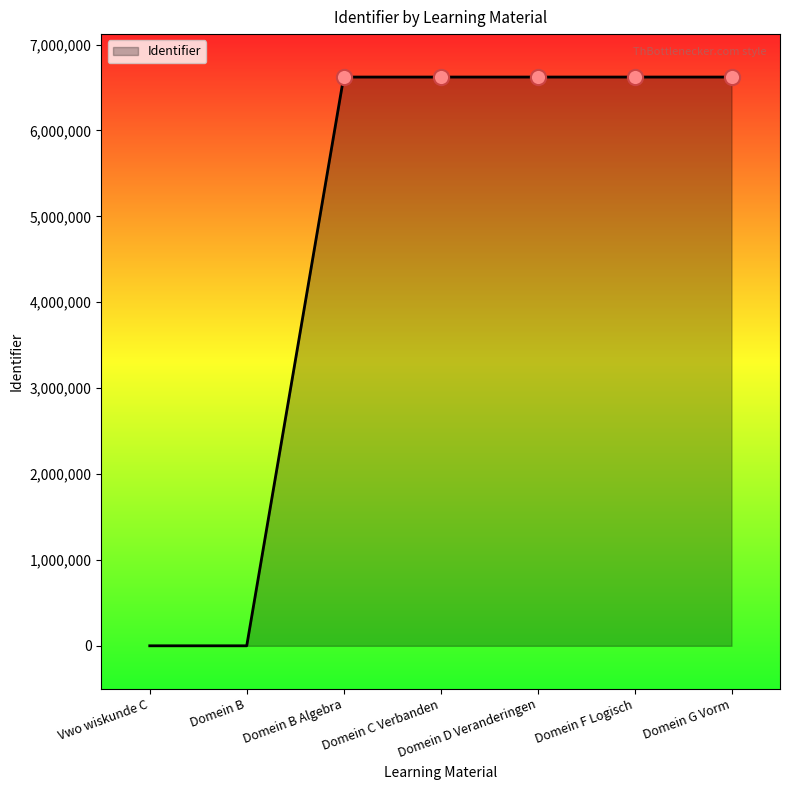

Approximately how many times larger is the value at Domein D Veranderingen compared to Domein F Logisch?

1.0